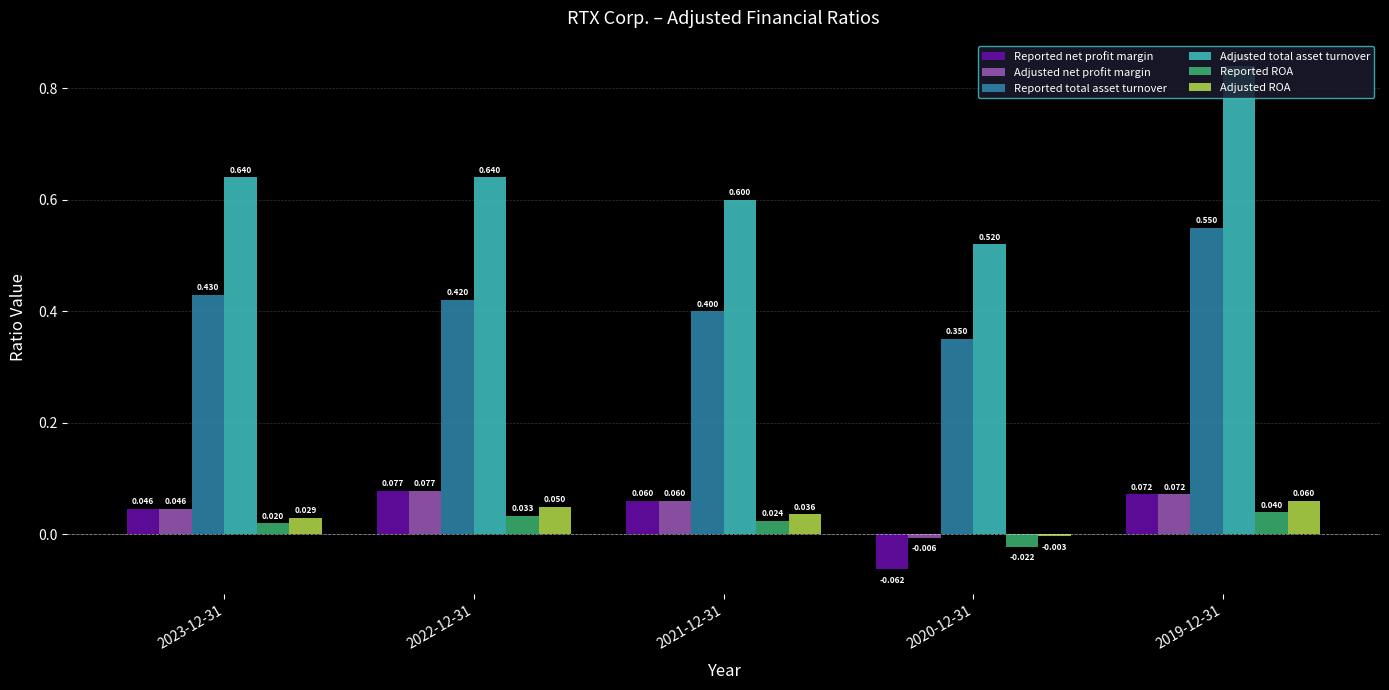

Which series has the widest spread of values?

Adjusted total asset turnover